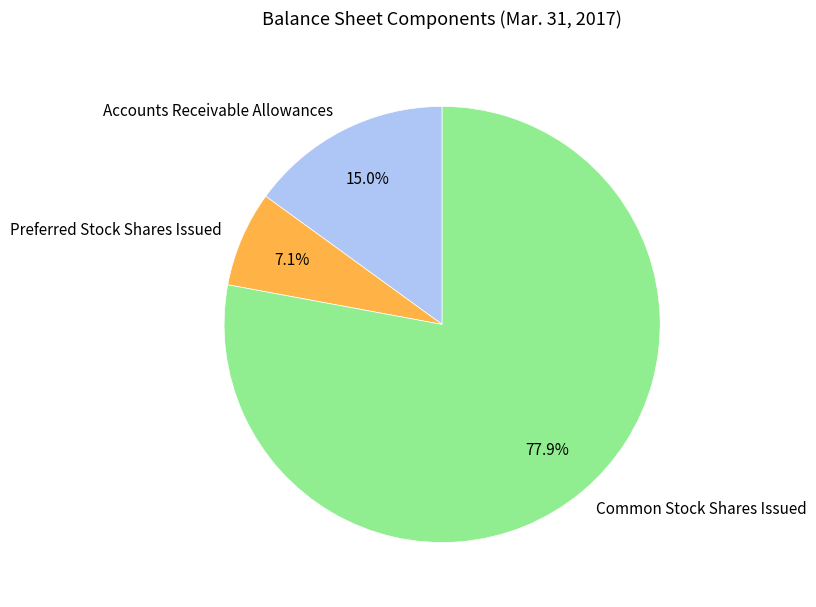

Is the sum of Accounts Receivable Allowances and Common Stock Shares Issued greater than half?

Yes